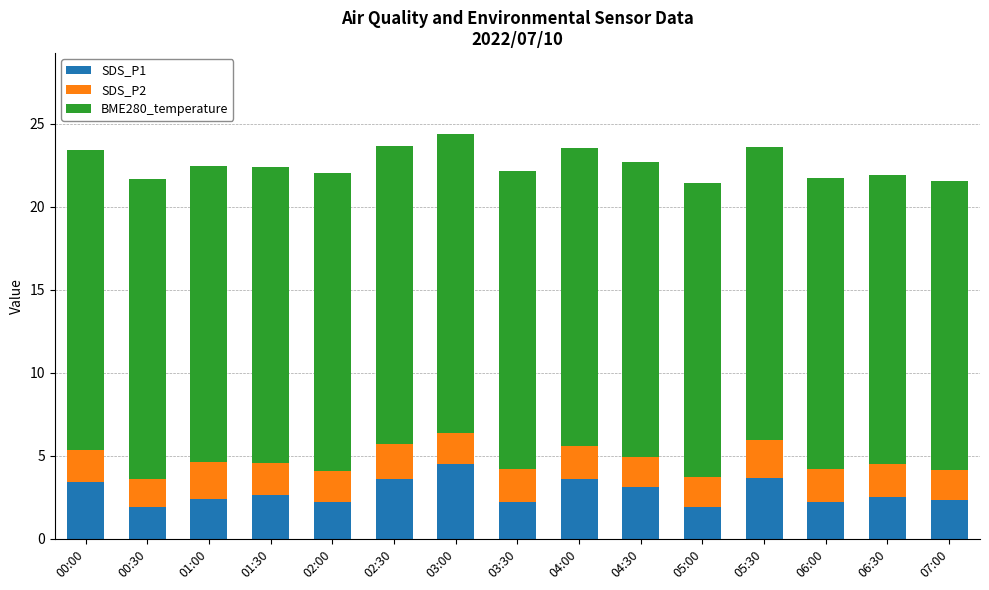

What are all the series names shown in the legend?

SDS_P1, SDS_P2, BME280_temperature